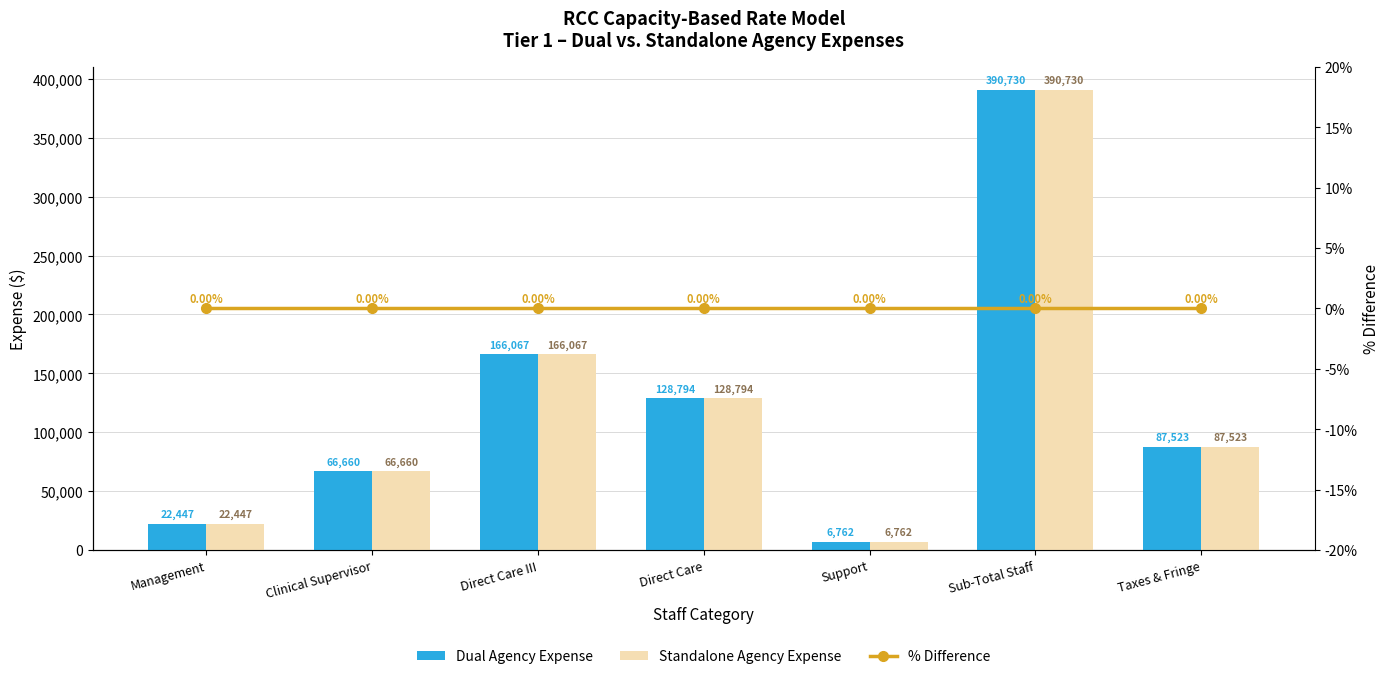

At which category is the sum across all series the highest?

Sub-Total Staff